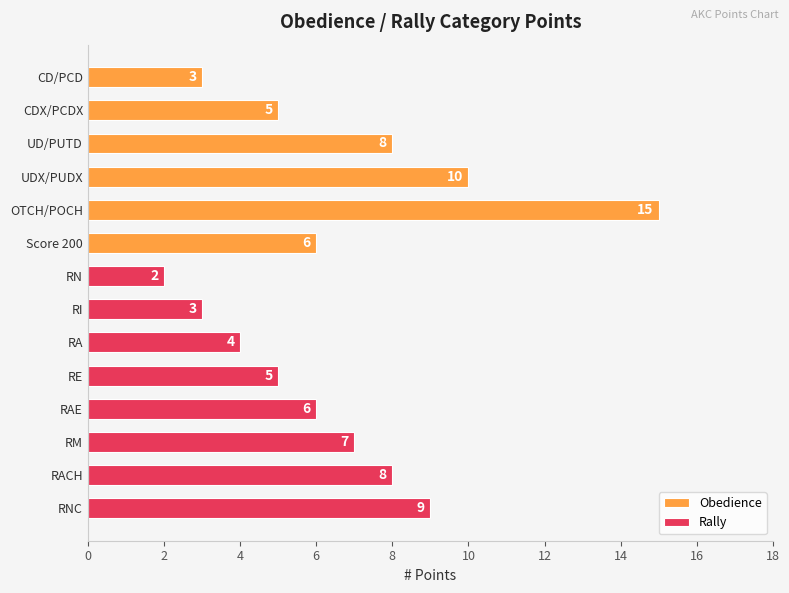

Reading left to right, transcribe all the data shown in this chart.

3	5	8	10	15	6	2	3	4	5	6	7	8	9